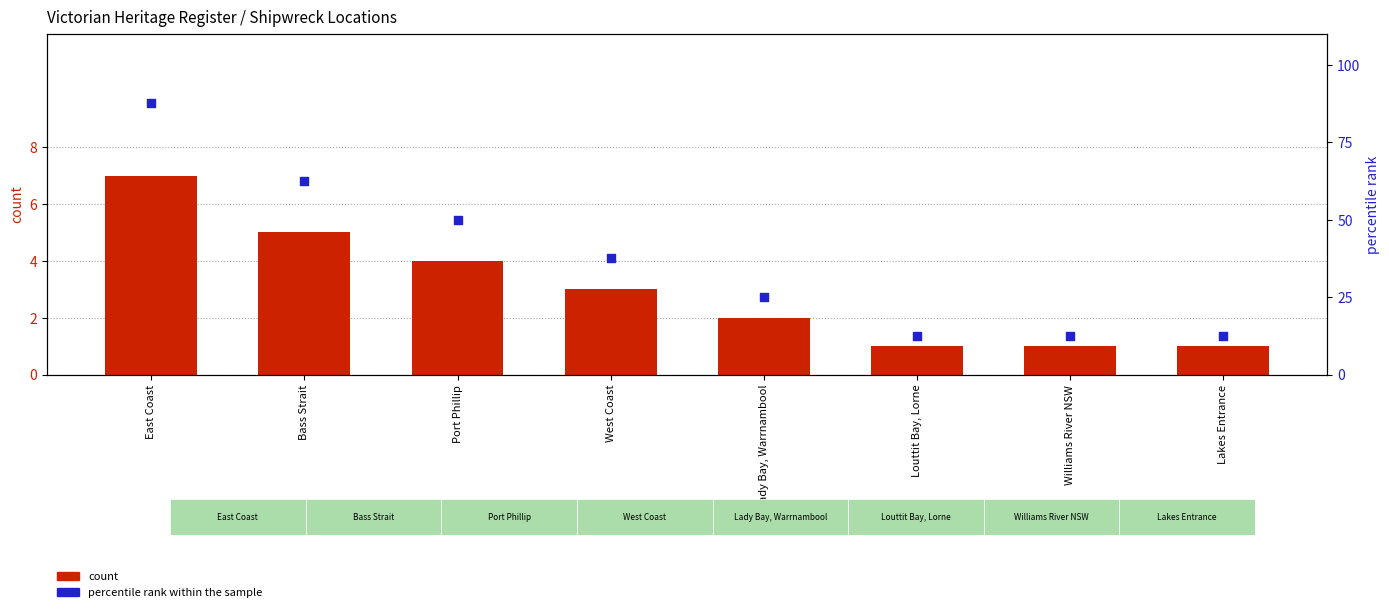

Is the value of percentile rank within the sample at East Coast greater than the value of count at East Coast?

Yes